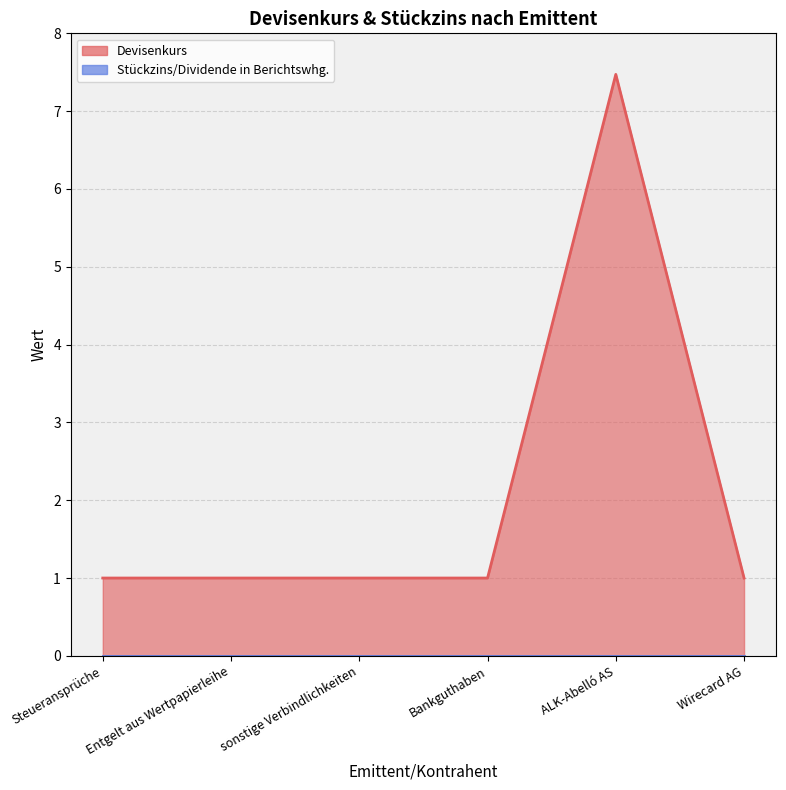

Between Steueransprüche and Bankguthaben, which is larger?

Steueransprüche